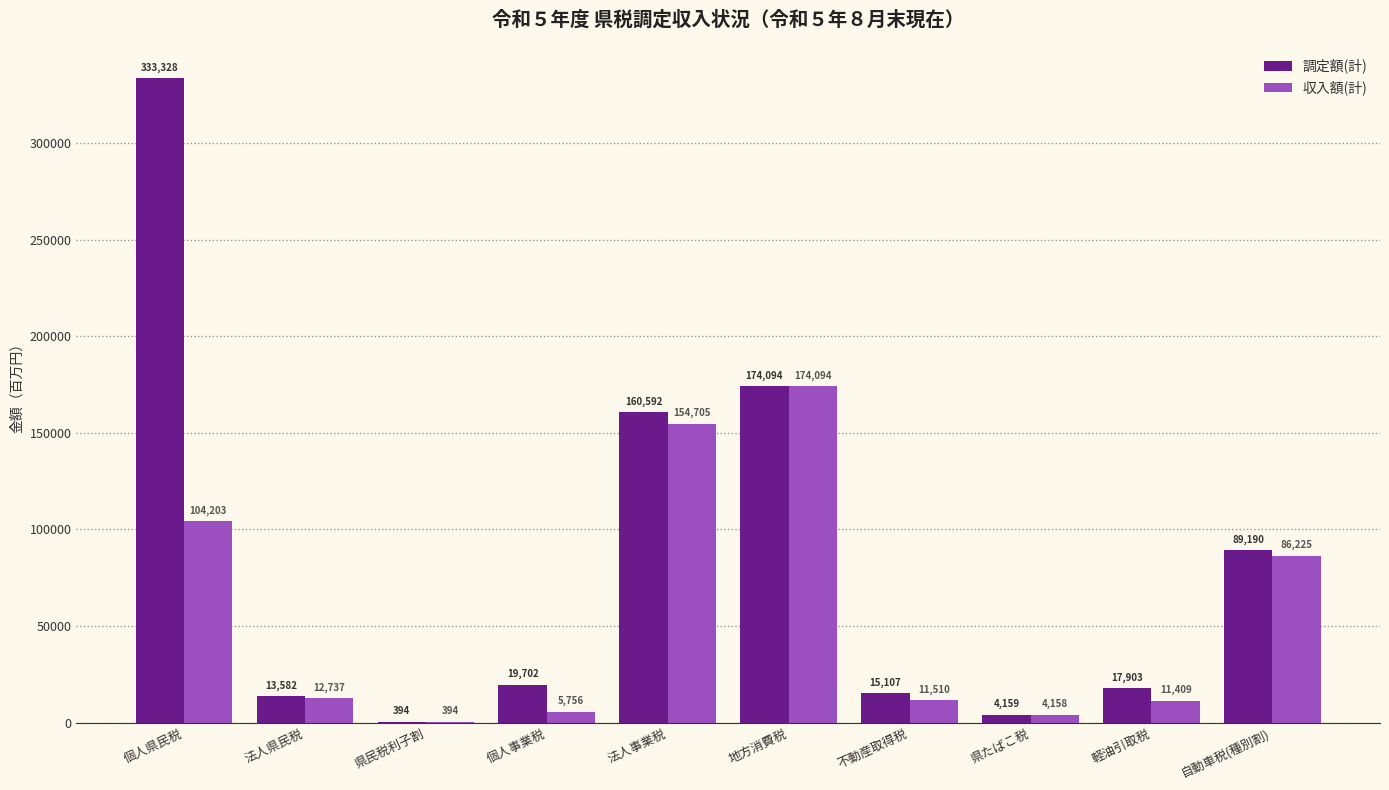

How many distinct data groups are displayed?

2